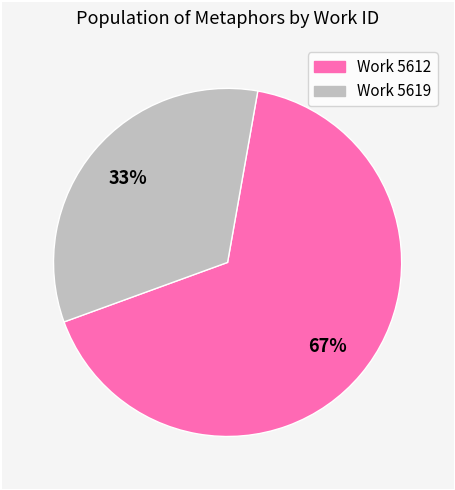

Which category has the smallest portion of the pie?

Work 5619